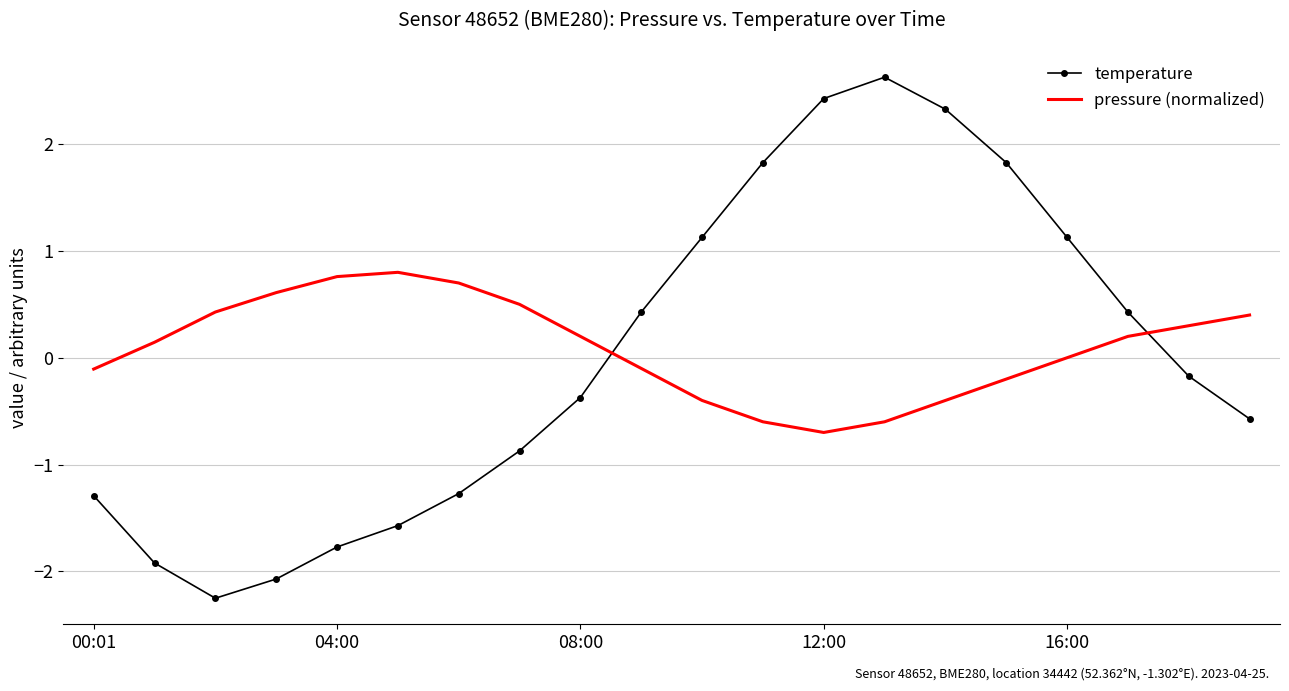

Rank the series by their maximum value, from lowest to highest.

pressure (normalized), temperature